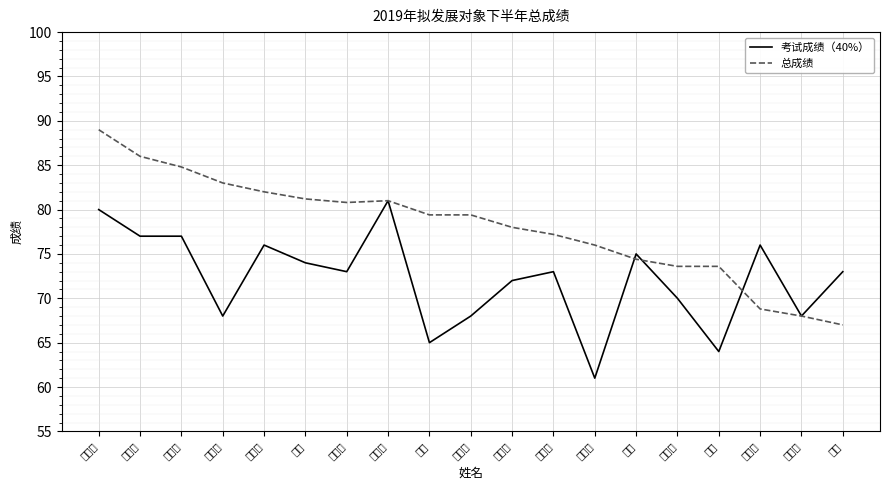

Between 胡志 and 骆财瀛, which is larger?

骆财瀛